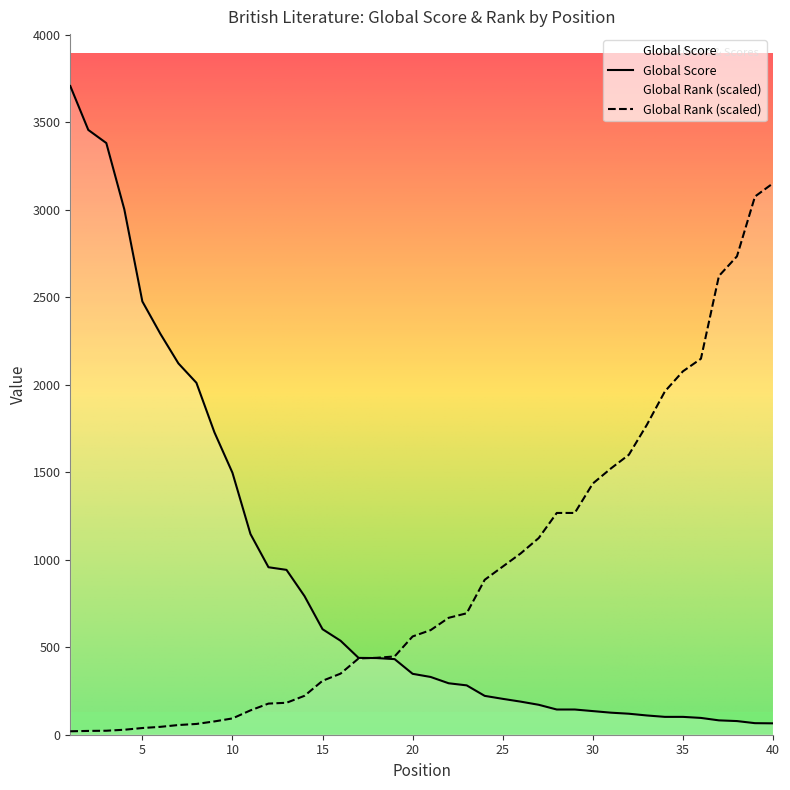

Rank the series by their maximum value, from highest to lowest.

Global Score, Global Rank (scaled)